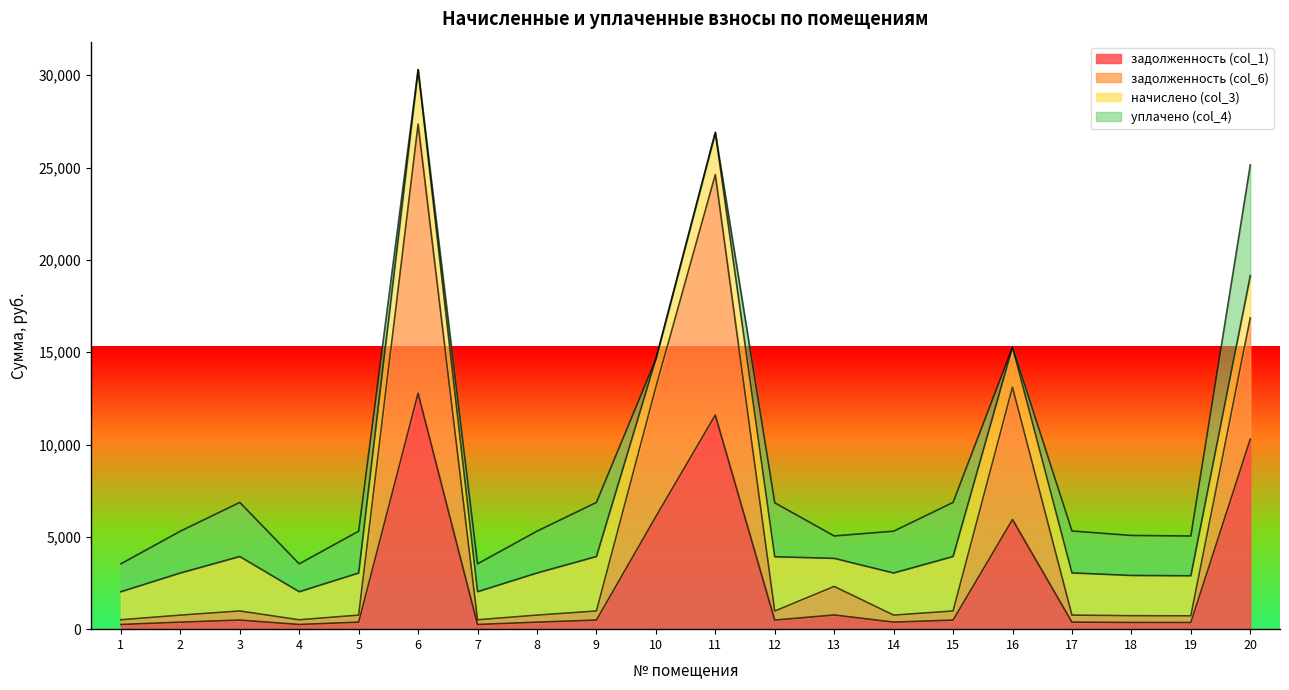

Where does the задолженность (col_6) series first go above 980?

3